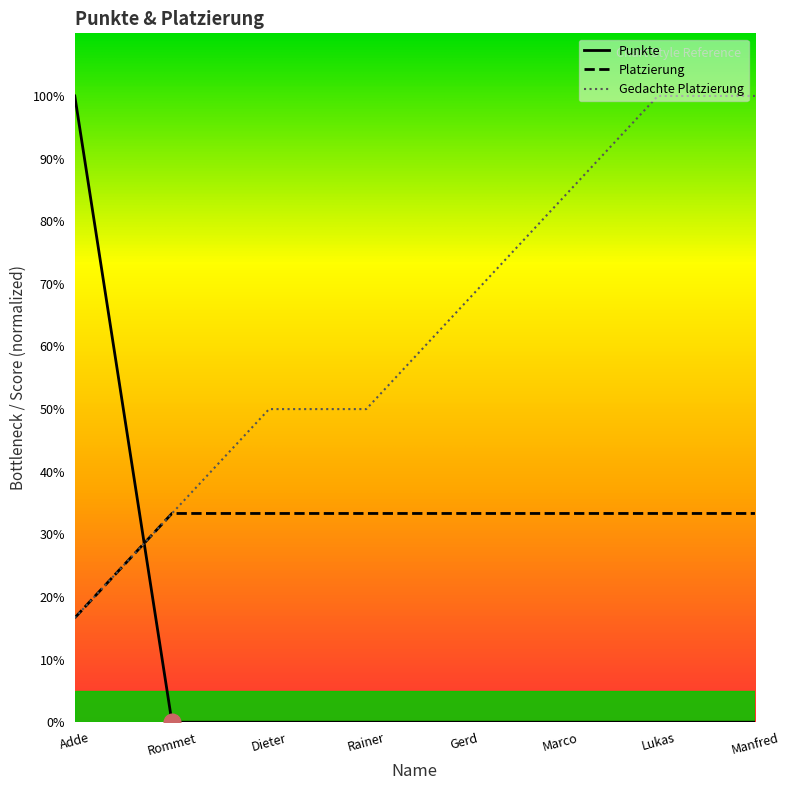

Reading left to right, extract all data points from this chart.

Punkte: 100.0	0.0	0.0	0.0	0.0	0.0	0.0	0.0
Platzierung: 16.7	33.3	33.3	33.3	33.3	33.3	33.3	33.3
Gedachte Platzierung:: 16.7	33.3	50.0	50.0	66.7	83.3	100.0	100.0